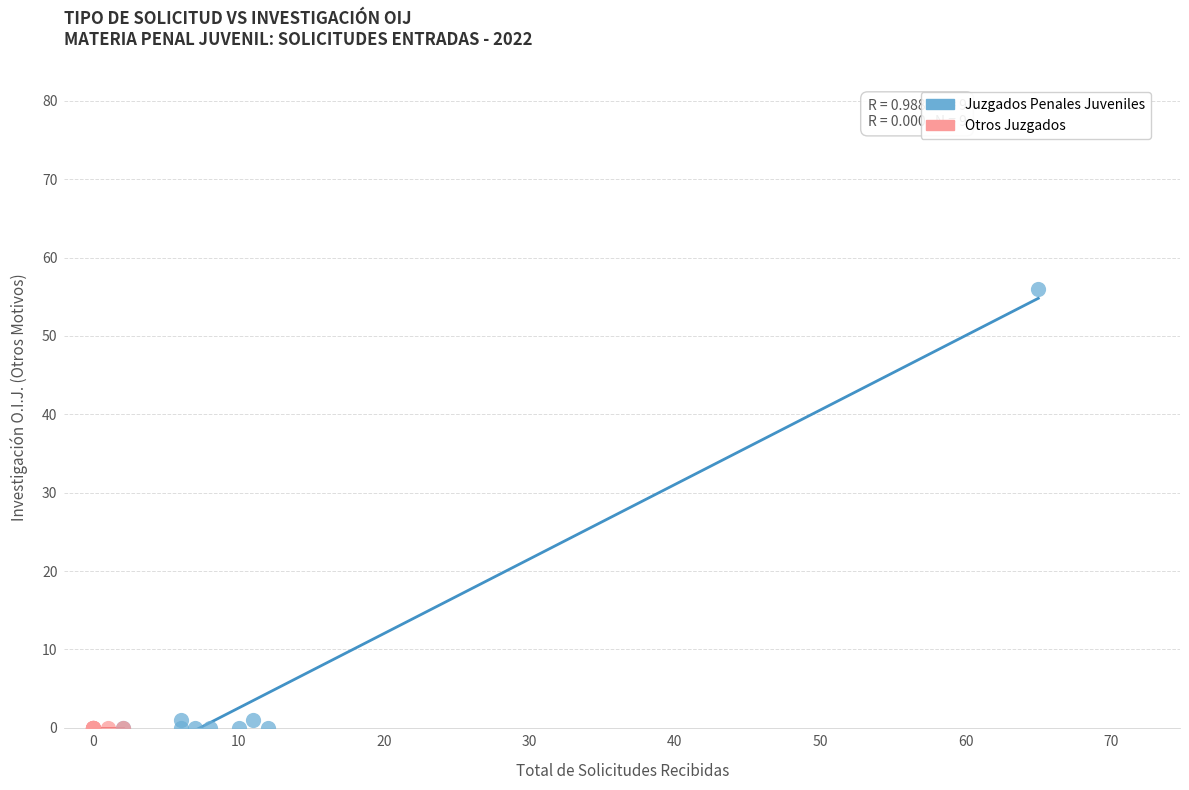

Which series contains the highest Y value?

Juzgados Penales Juveniles